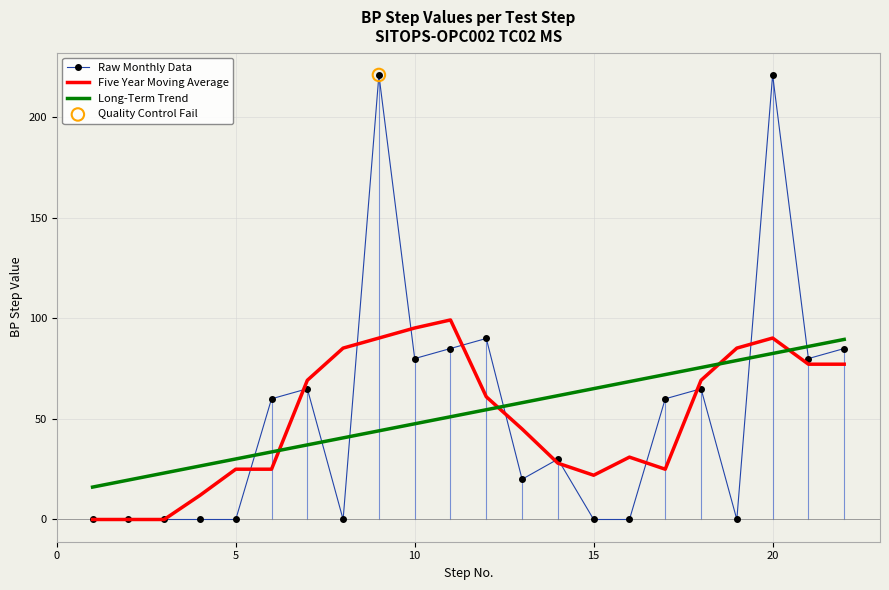

Which series has the widest spread of values?

Raw Monthly Data